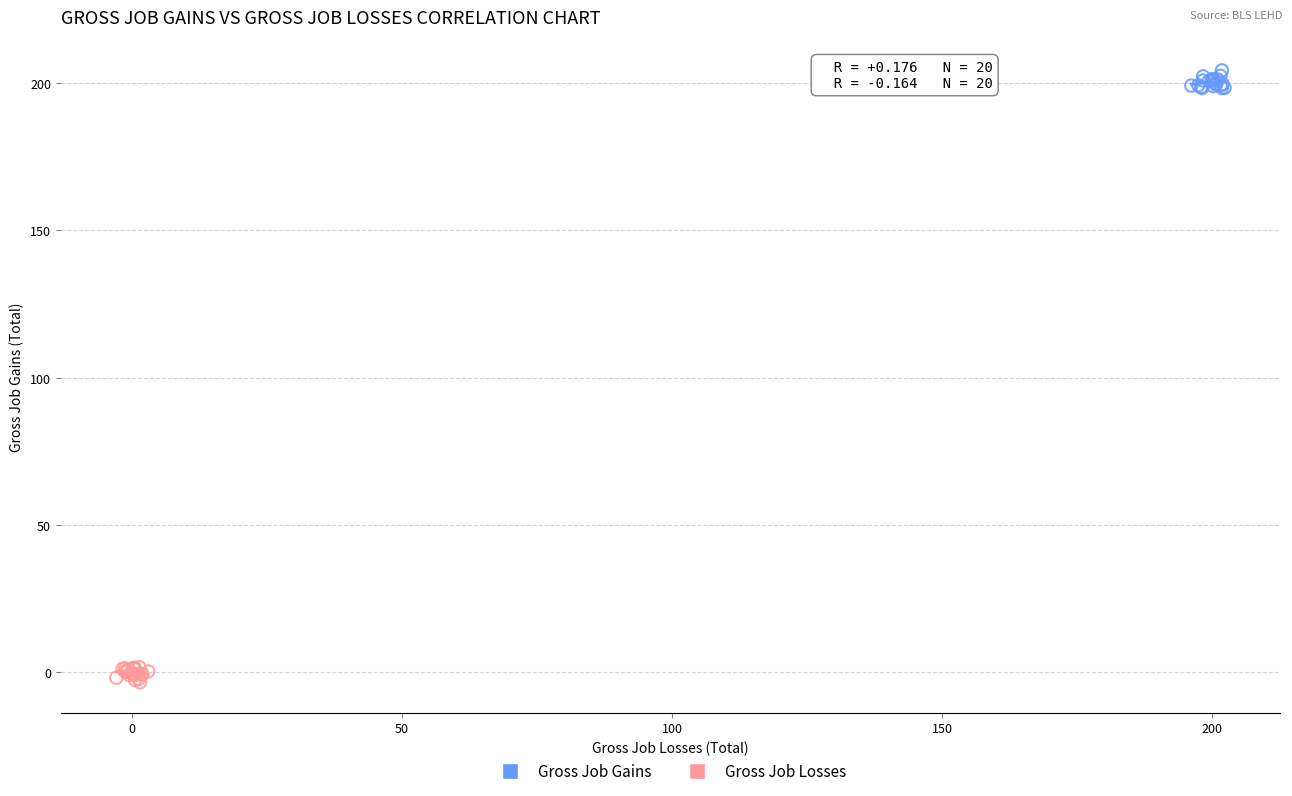

Which series contains the lowest Y value?

Gross Job Losses